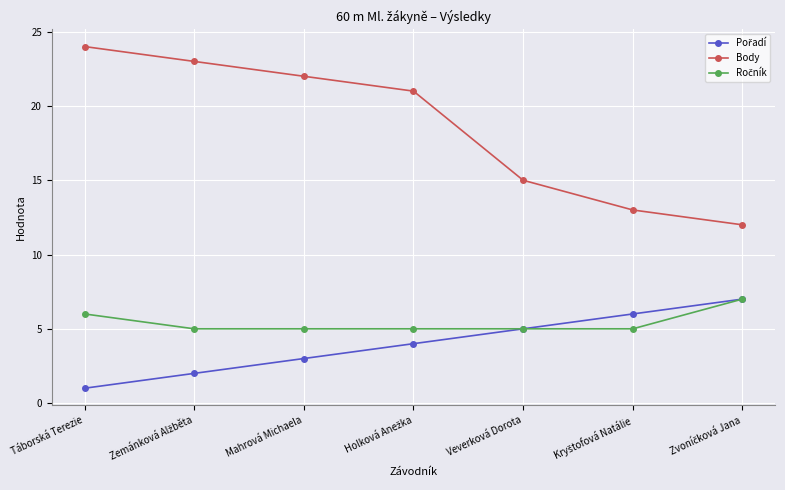

True or false: Body has more than 2 points higher than both neighbors.

False